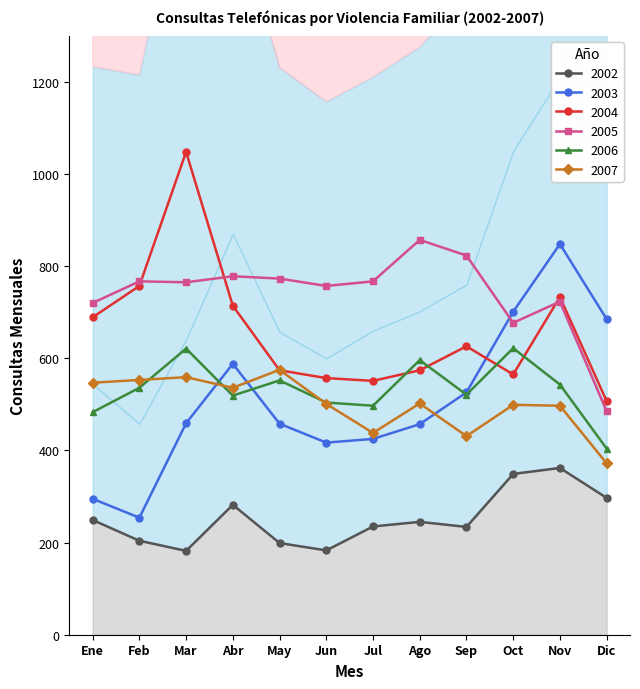

How many interior local valleys does the 2005 series have?

3